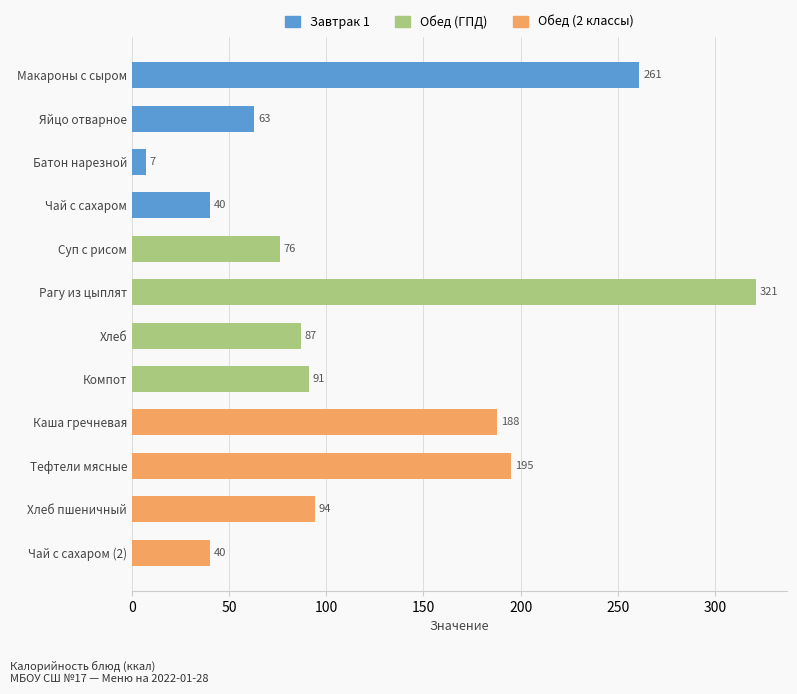

What is the greatest value displayed?

321